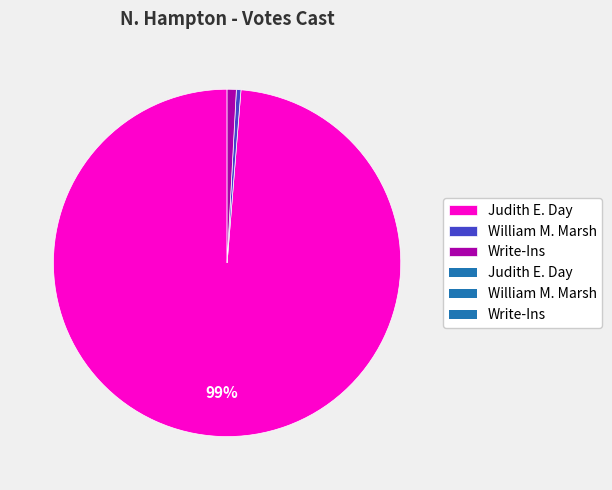

To the nearest percent, what is the average slice percentage?

33%